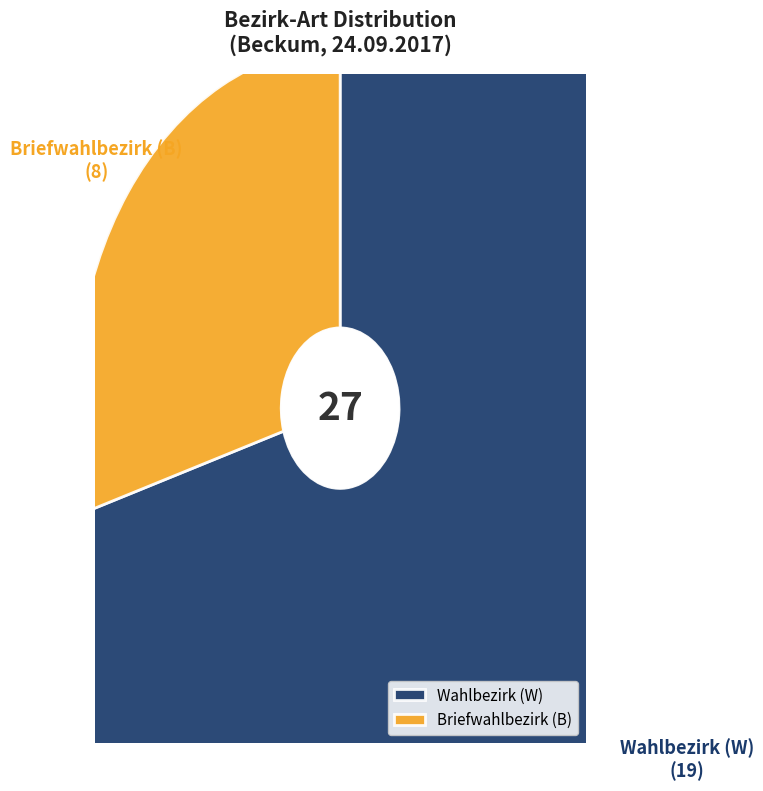

Which slice is the smallest?

B